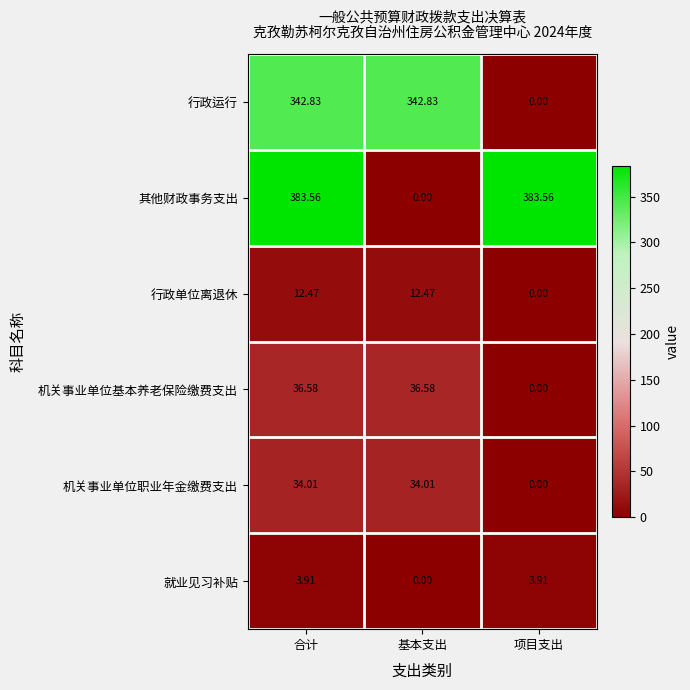

At which label does 机关事业单位基本养老保险缴费支出 reach its minimum?

项目支出